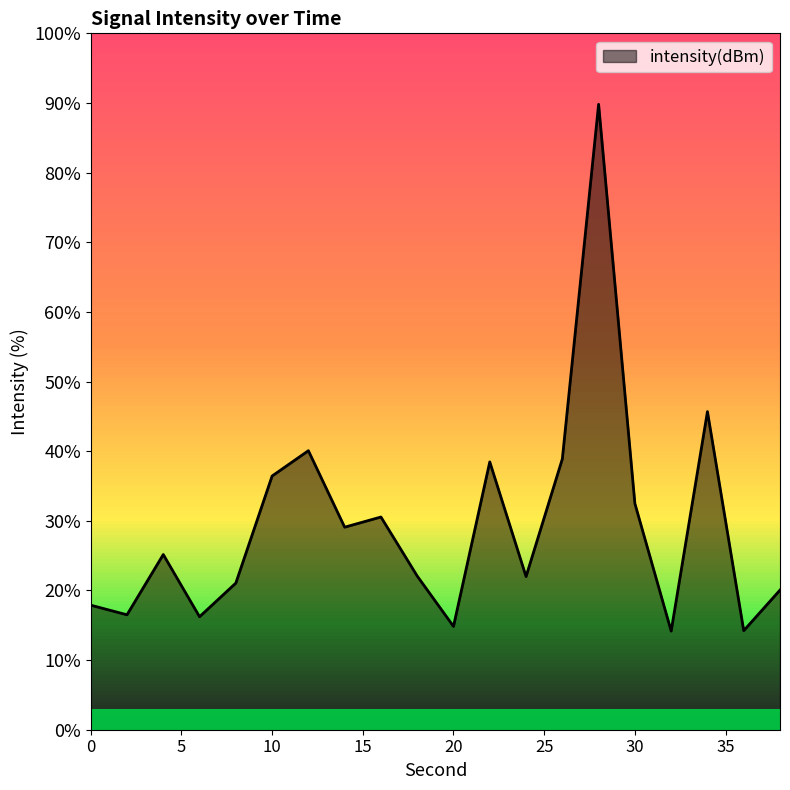

Reading left to right, list all the values displayed in this chart.

0=-133.7	2=-133.9	4=-132.7	6=-133.9	8=-133.3	10=-131.3	12=-130.8	14=-132.2	16=-132.0	18=-133.1	20=-134.1	22=-131.0	24=-133.1	26=-130.9	28=-124.3	30=-131.8	32=-134.2	34=-130.1	36=-134.2	38=-133.4